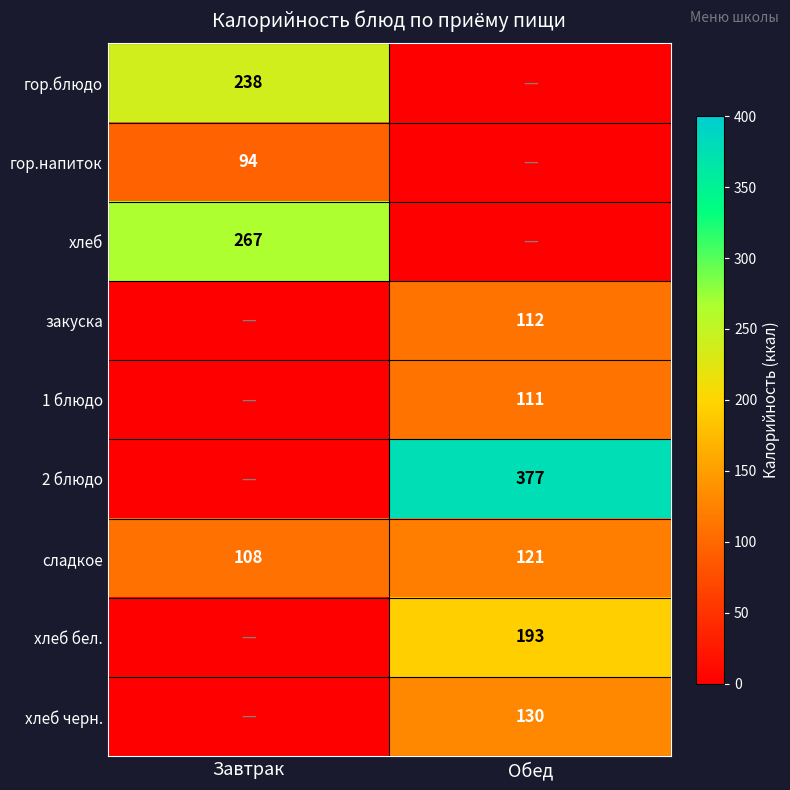

What is the difference between the maximum and minimum values in the сладкое series?

13